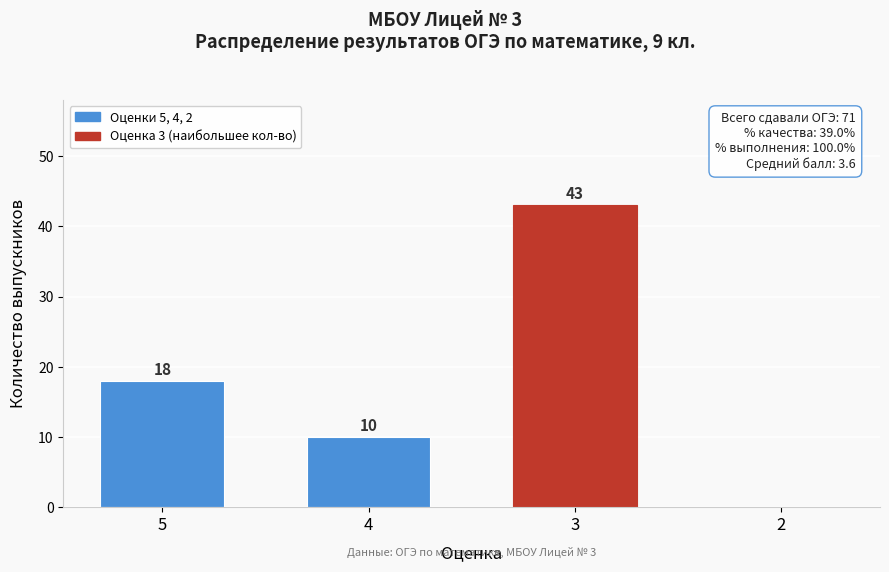

Reading right to left, what are all the values shown in this chart?

2=0	3=43	4=10	5=18